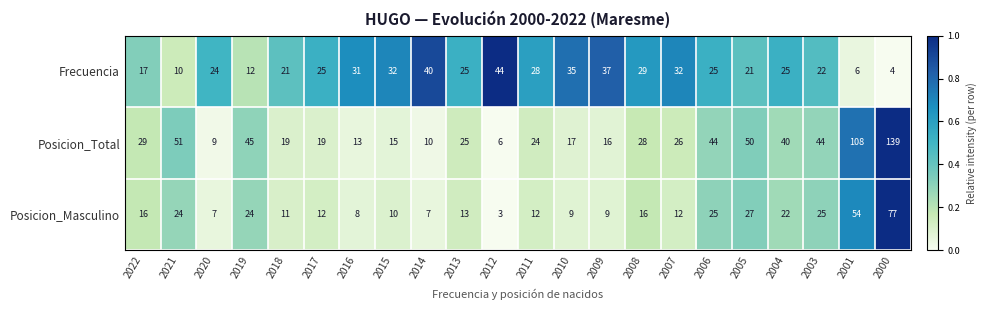

What is the average value of the Posicion_Masculino series?

19